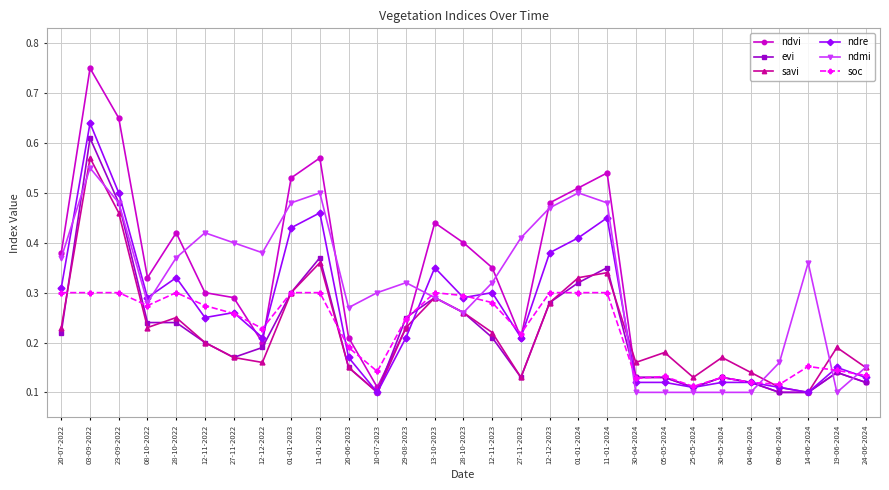

The value of soc at 10-07-2023 is 0.2. True or false?

False